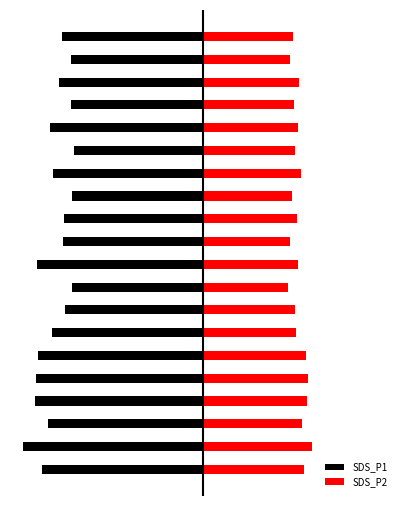

List the series in order of their overall mean, lowest first.

SDS_P1, SDS_P2